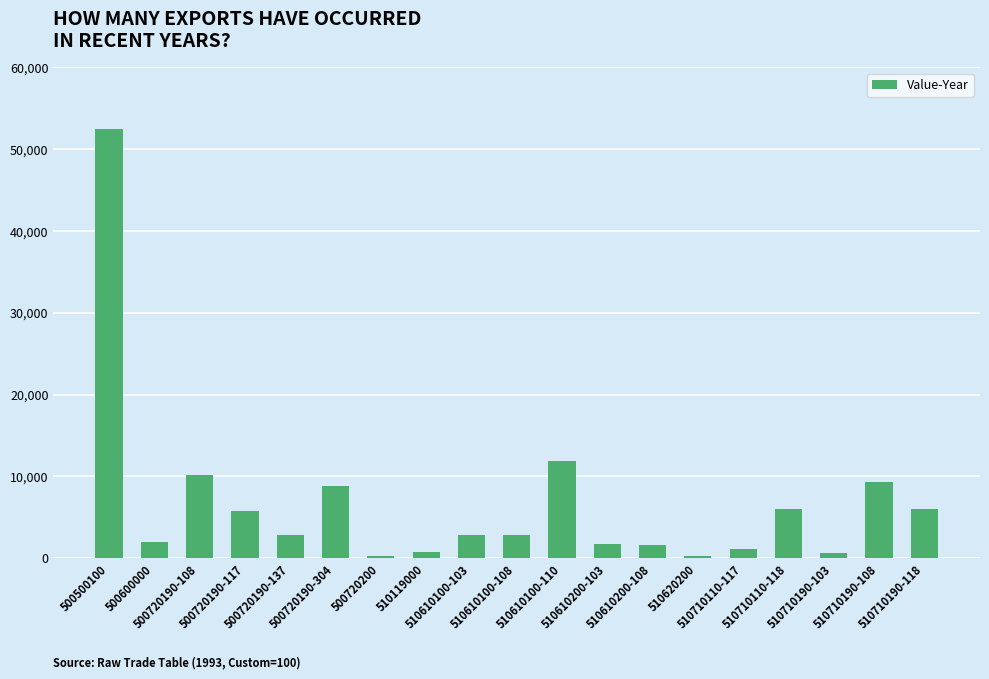

Count the number of categories in the chart.

19